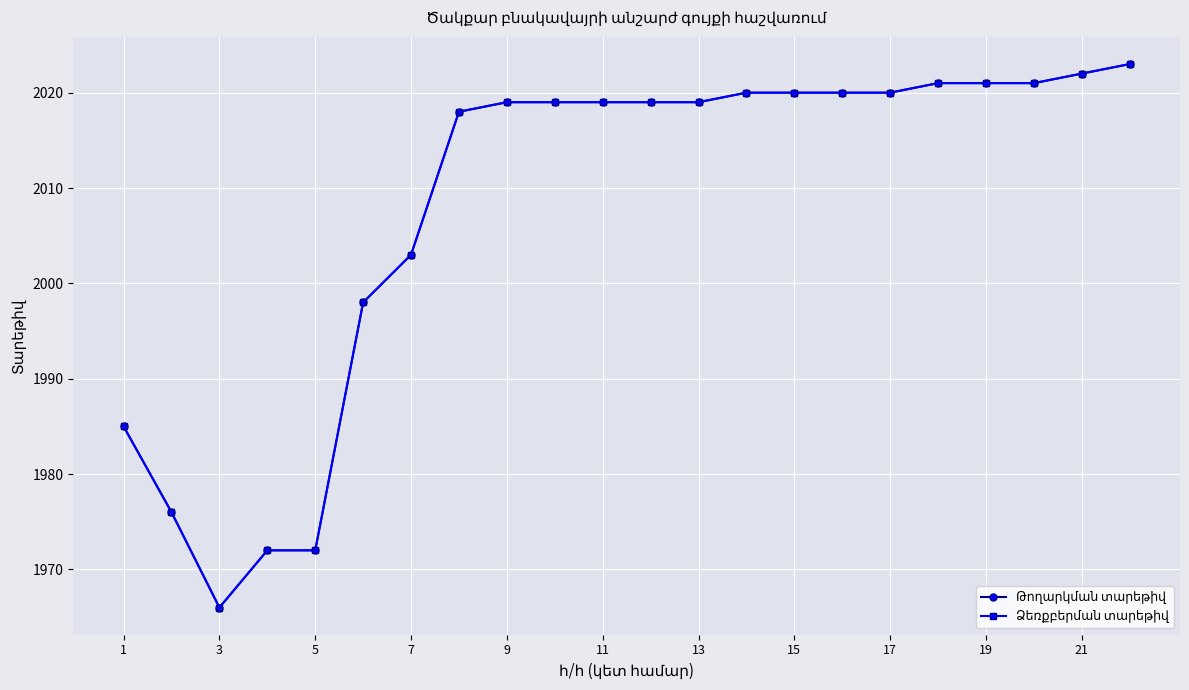

Does the chart have visible grid lines?

Yes